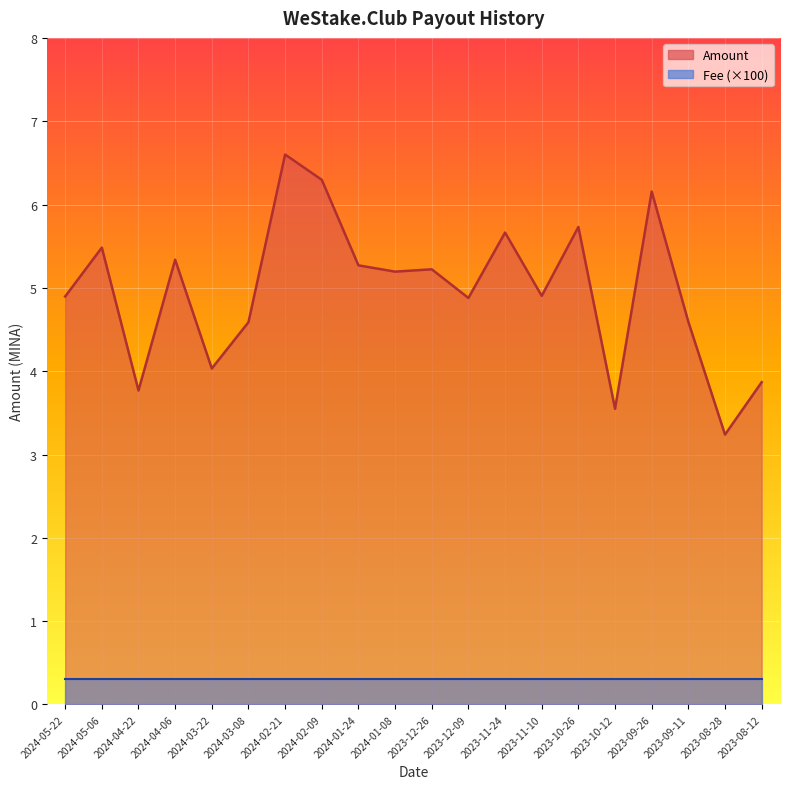

Where does the data first go above 5?

2024-05-06